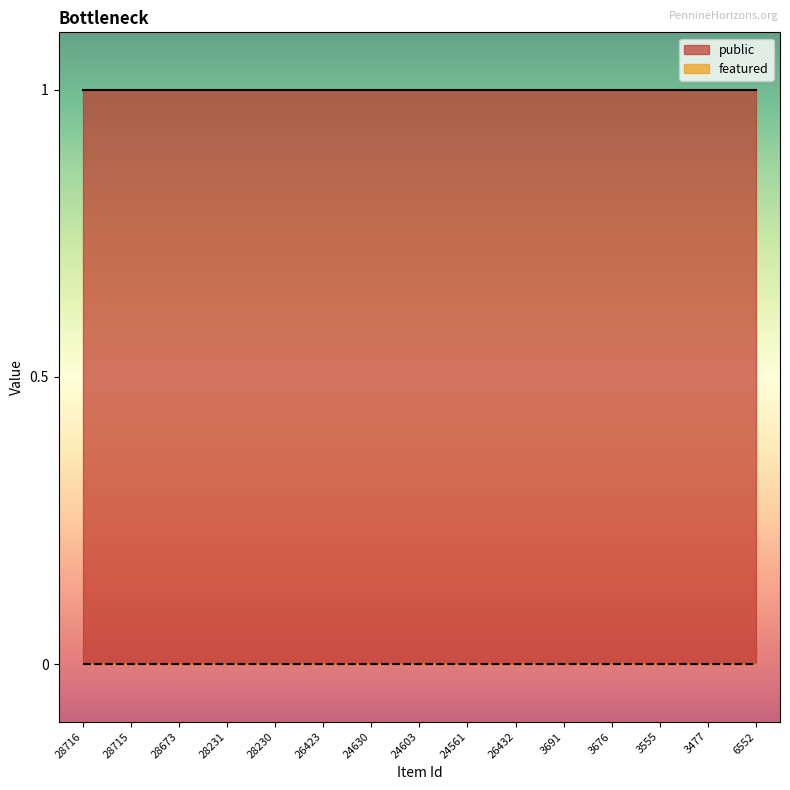

Is it true that public equals 1 at 28231?

True